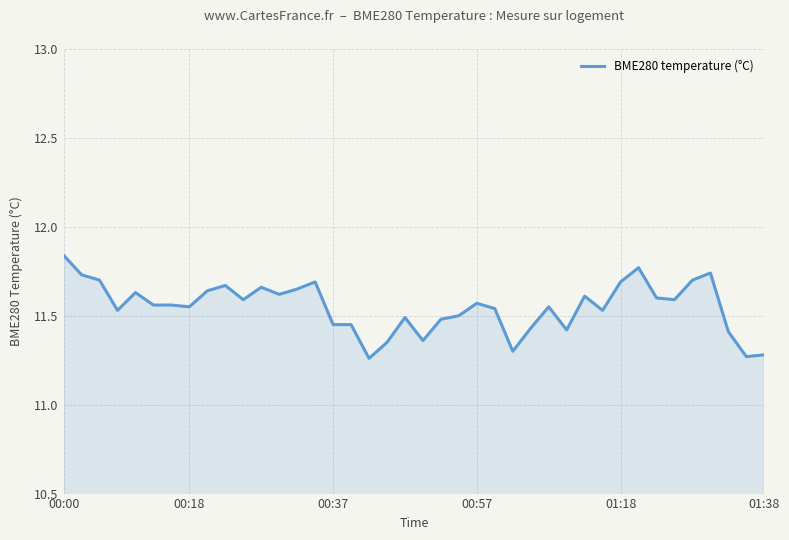

Does the chart display data point markers on the line(s)?

No